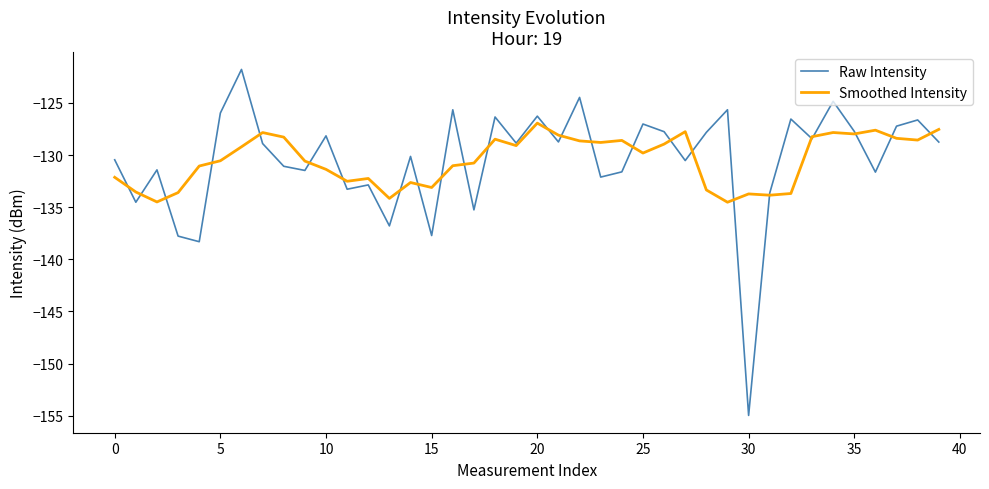

Which series has the widest spread of values?

Raw Intensity